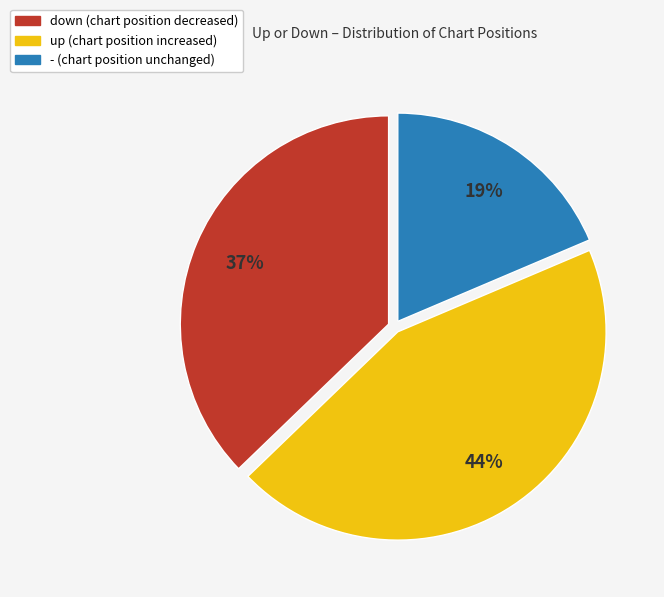

What percentage is the up slice, to the nearest percent?

44%